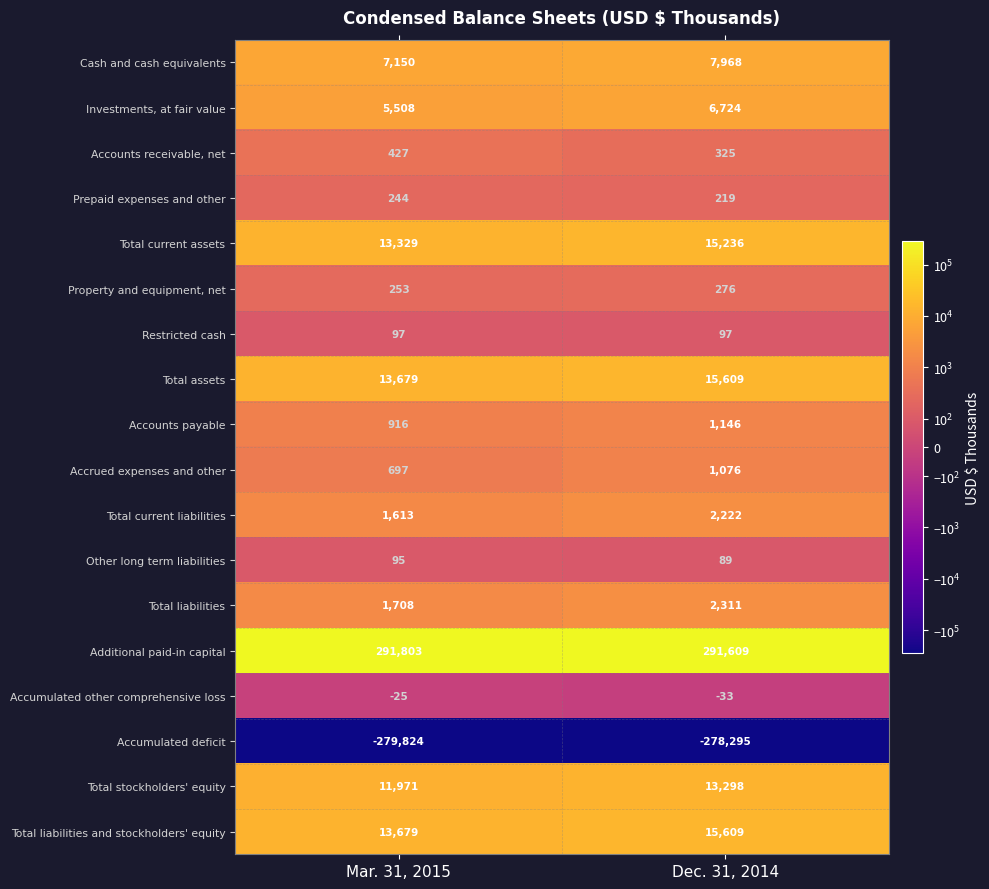

What is the maximum value shown in the chart?

291803